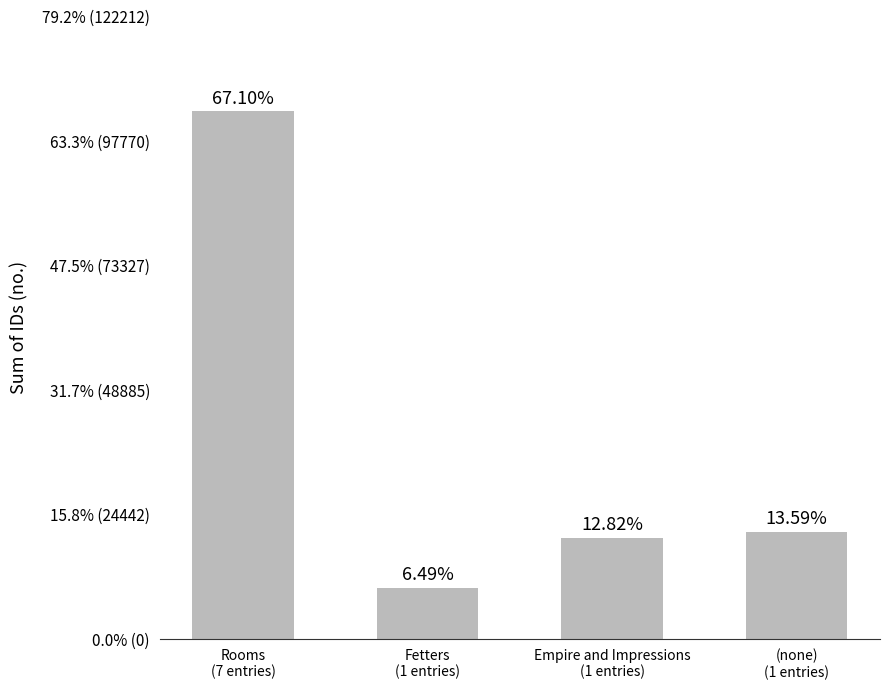

Reading right to left, list all the values displayed in this chart.

(none)
(1 entries)=20970	Empire and Impressions
(1 entries)=19792	Fetters
(1 entries)=10017	Rooms
(7 entries)=103570